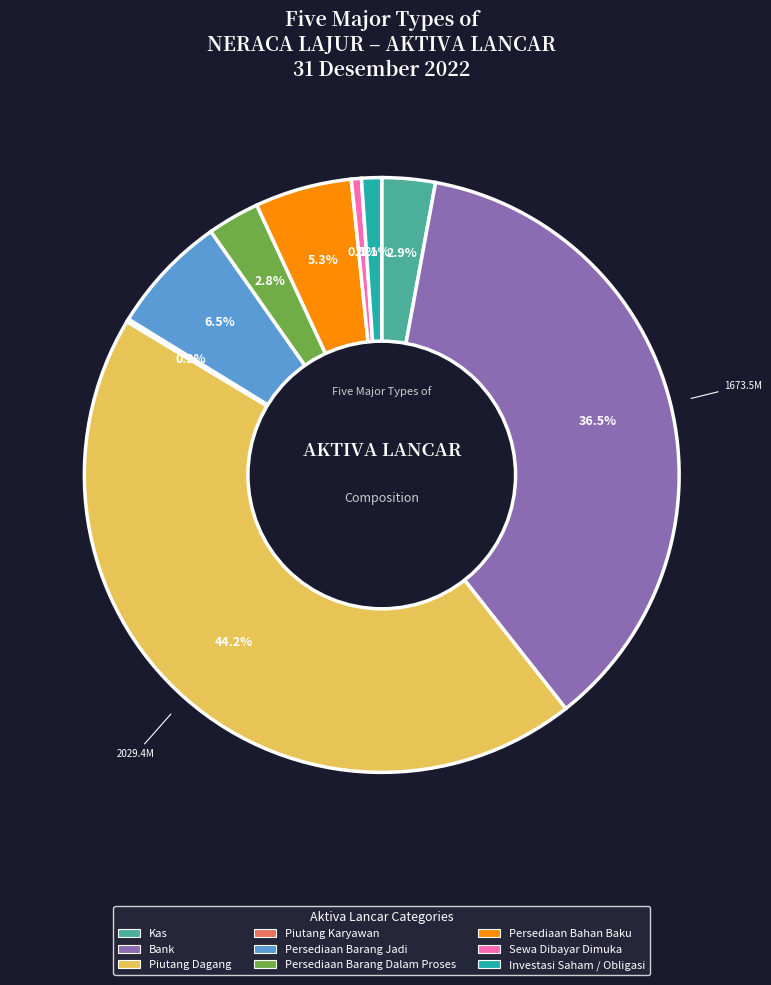

Which category has the biggest portion of the pie?

Piutang Dagang